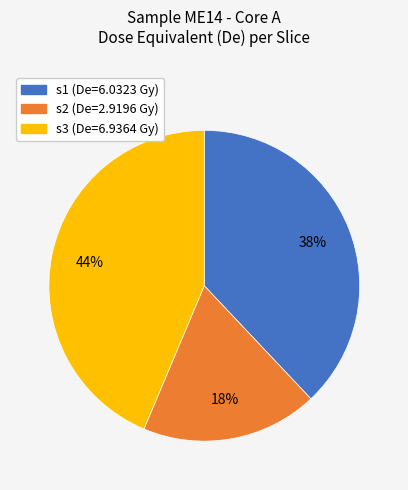

Between s1 (De=6.0323 Gy) and s3 (De=6.9364 Gy), which is larger?

s3 (De=6.9364 Gy)